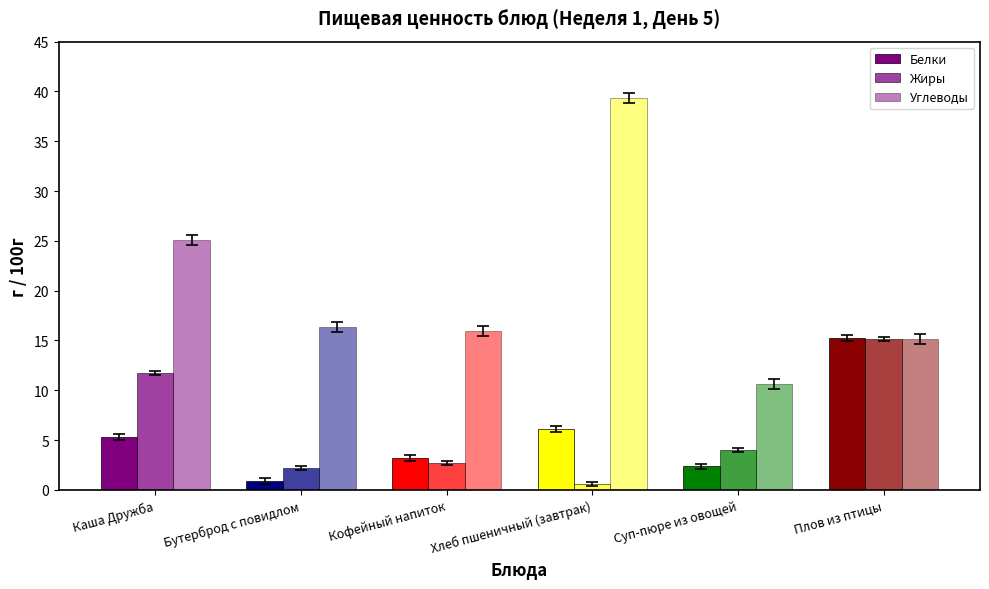

True or false: Жиры has a value of 0.9 at Хлеб пшеничный (завтрак).

False